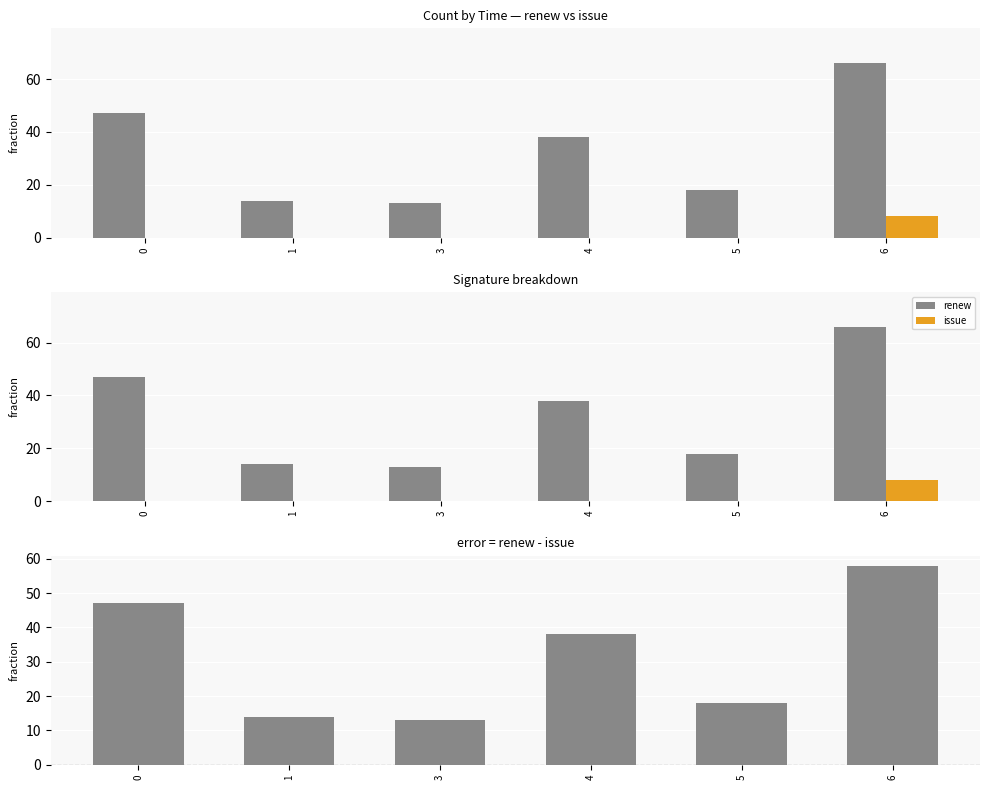

At how many categories does at least one series exceed 45?

2